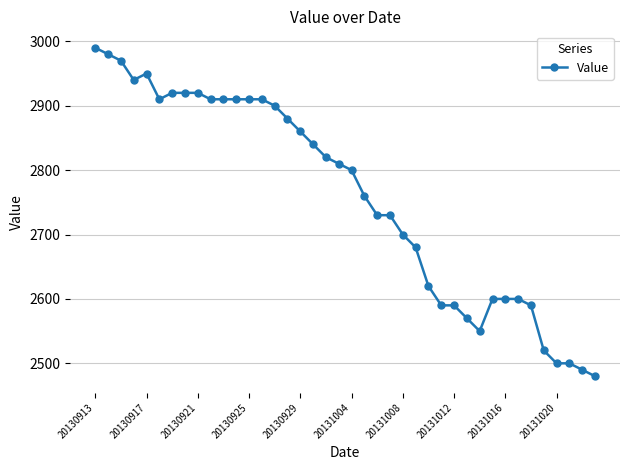

What is the value of the 7th point from the left?

2920